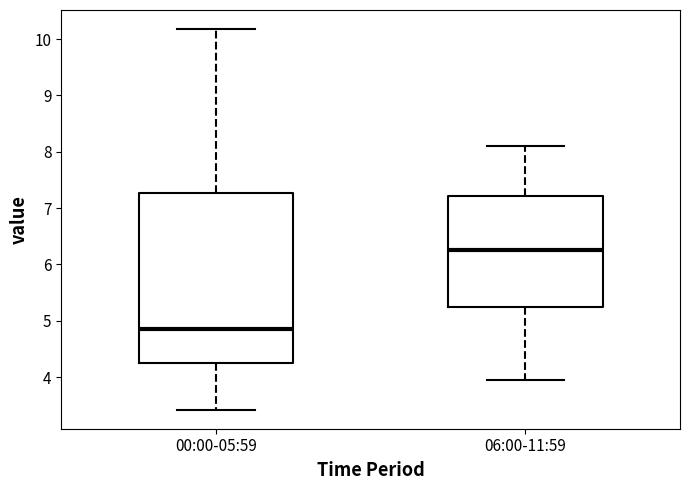

Reading left to right, transcribe this box plot: for each box, give where its median line is, the range the box spans, and where its two whiskers end, as read against the y-axis. The values are not printed on the chart, so give them approximately, as read against the axis.

00:00-05:59: median 4.9, box 4.2 to 7.3, whiskers 3.4 to 10.2
06:00-11:59: median 6.3, box 5.2 to 7.2, whiskers 4.0 to 8.1